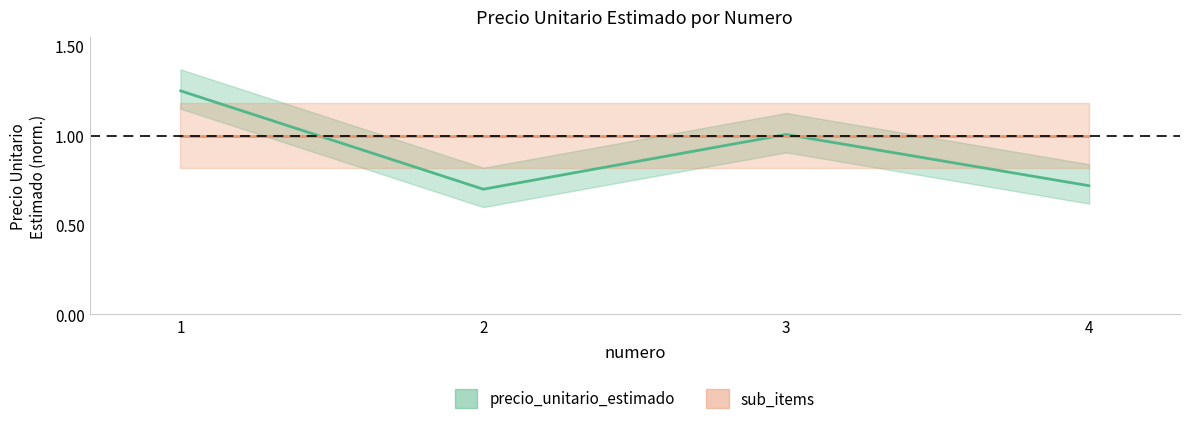

What is the highest value of the precio_unitario_estimado series?

1.2